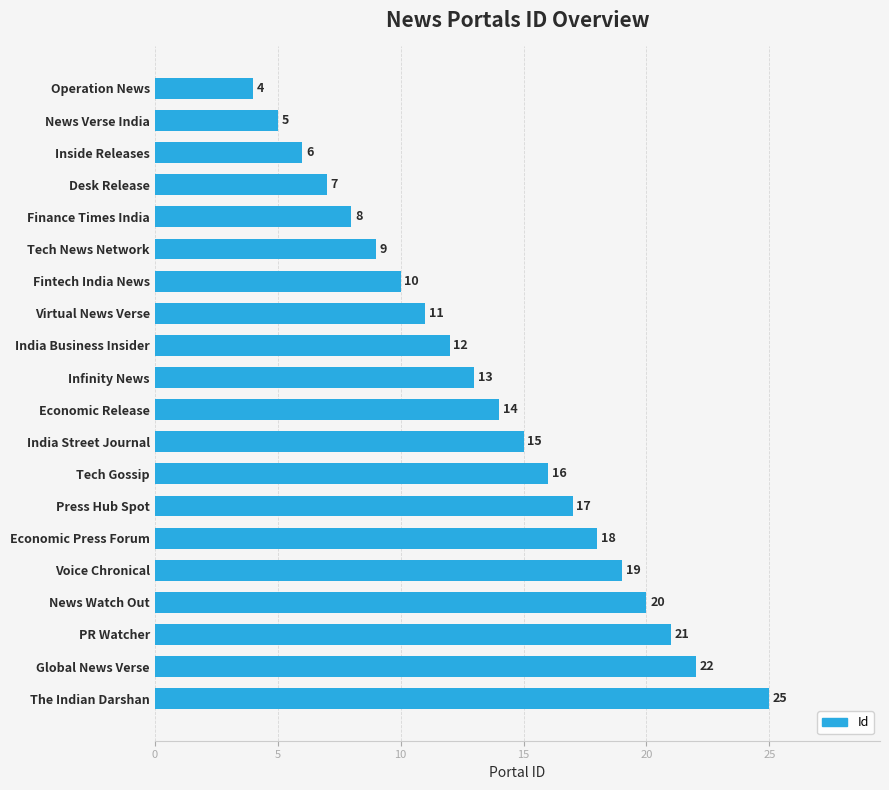

Which label corresponds to the largest value in the chart?

The Indian Darshan